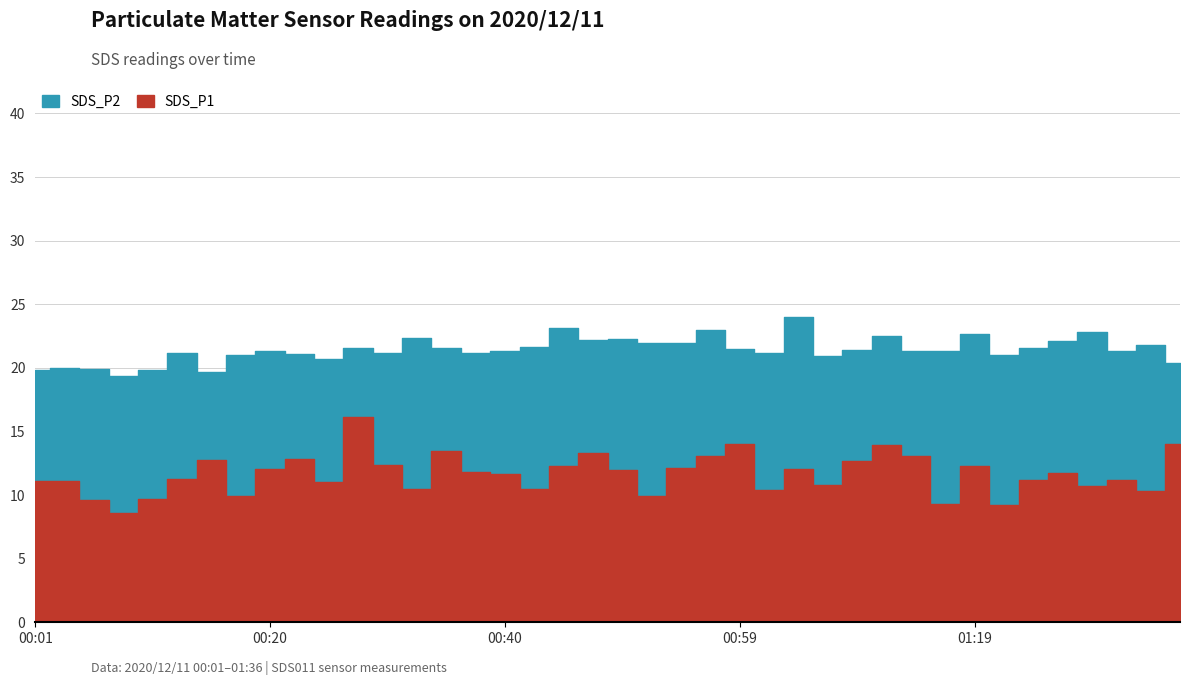

At which category is the sum across all series the highest?

01:04